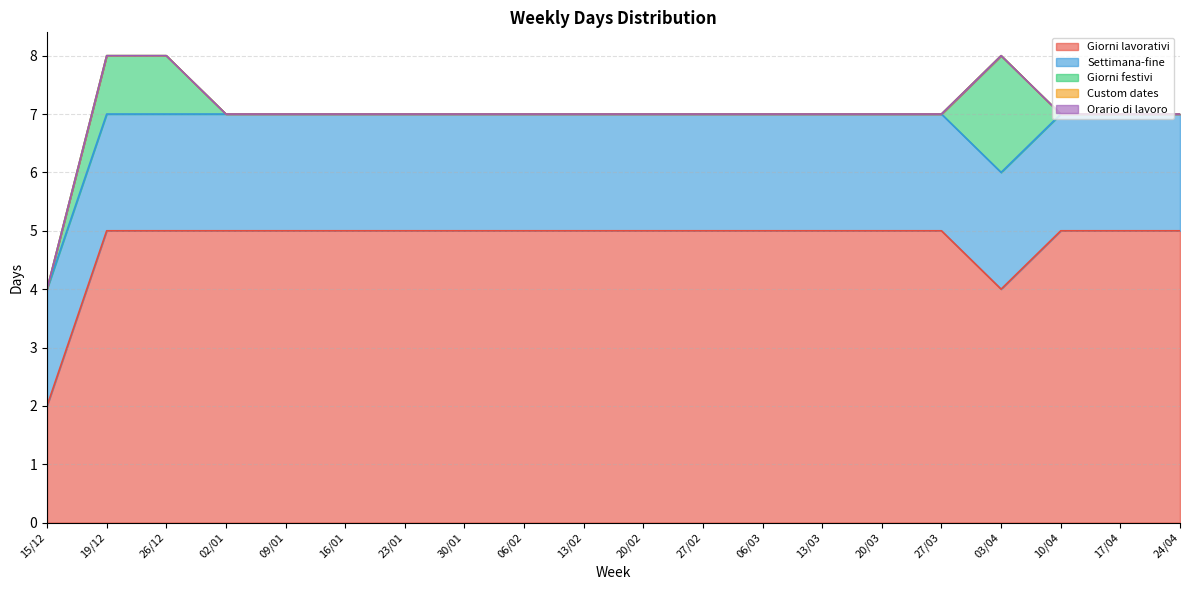

Which category has the lowest value across all series?

15/12